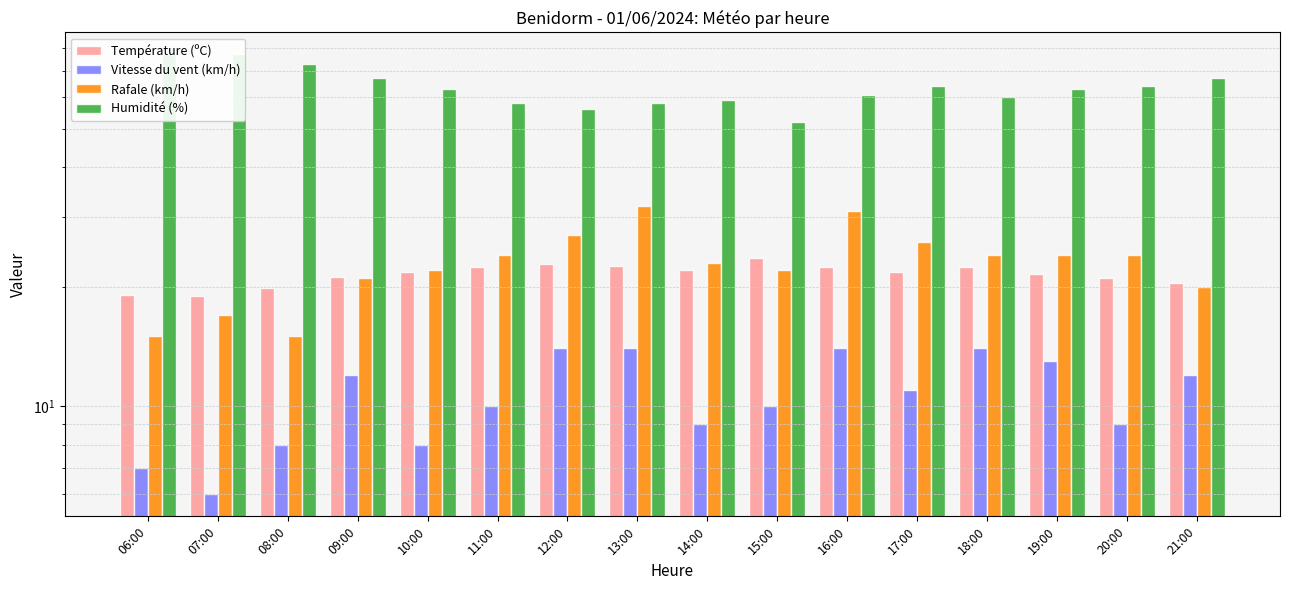

How many data points in Vitesse du vent (km/h) are less than 11?

8